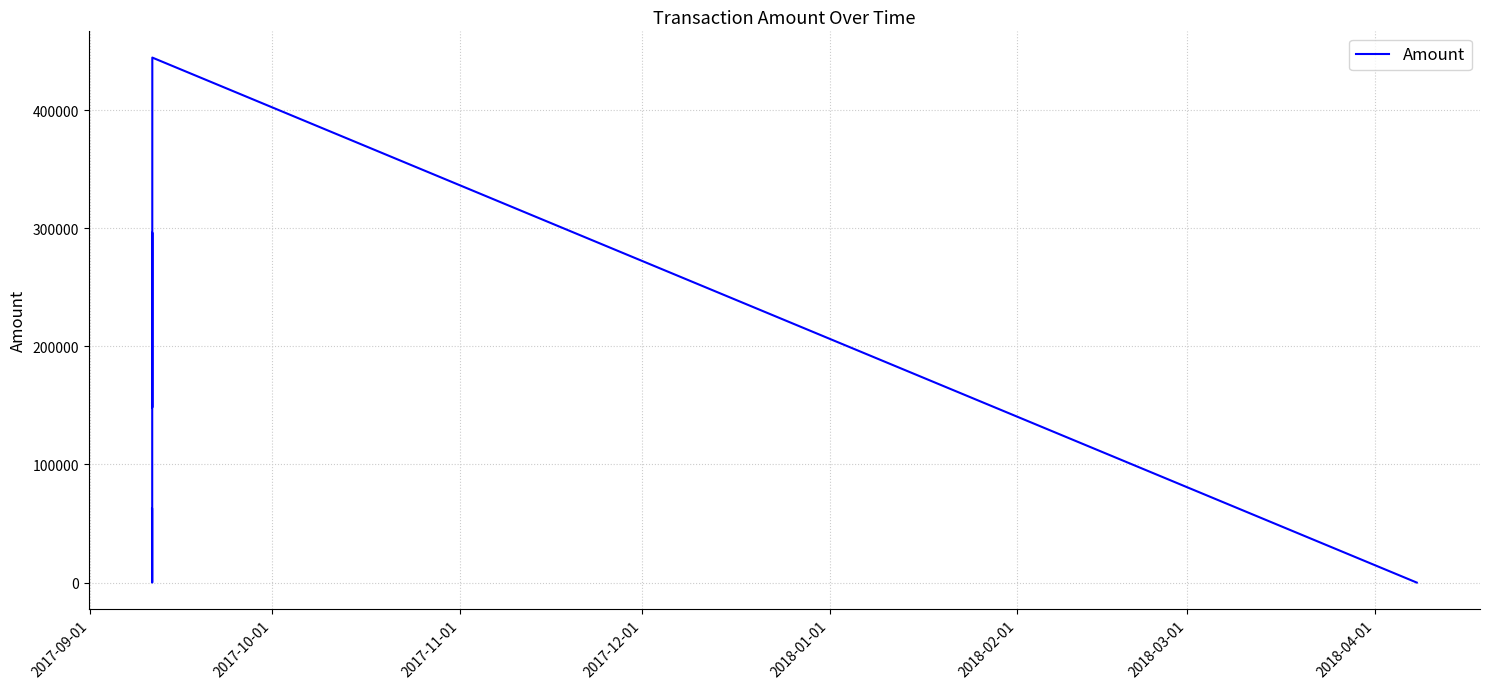

What is the greatest value displayed?

444480.0